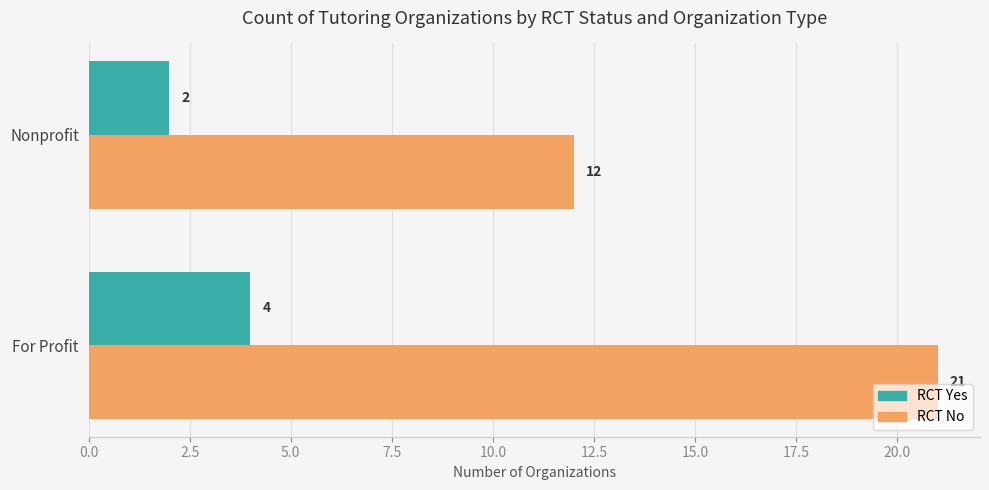

What are all the series names shown in the legend?

RCT Yes, RCT No